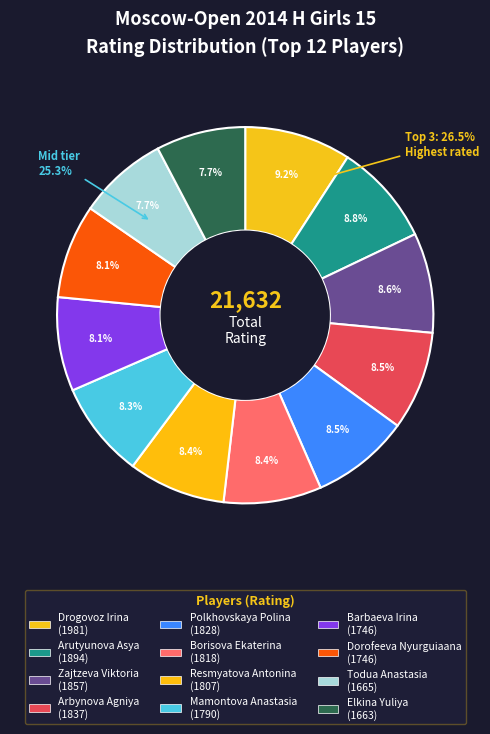

What is the ratio of the value at Barbaeva Irina to the value at Zajtzeva Viktoria?

0.9